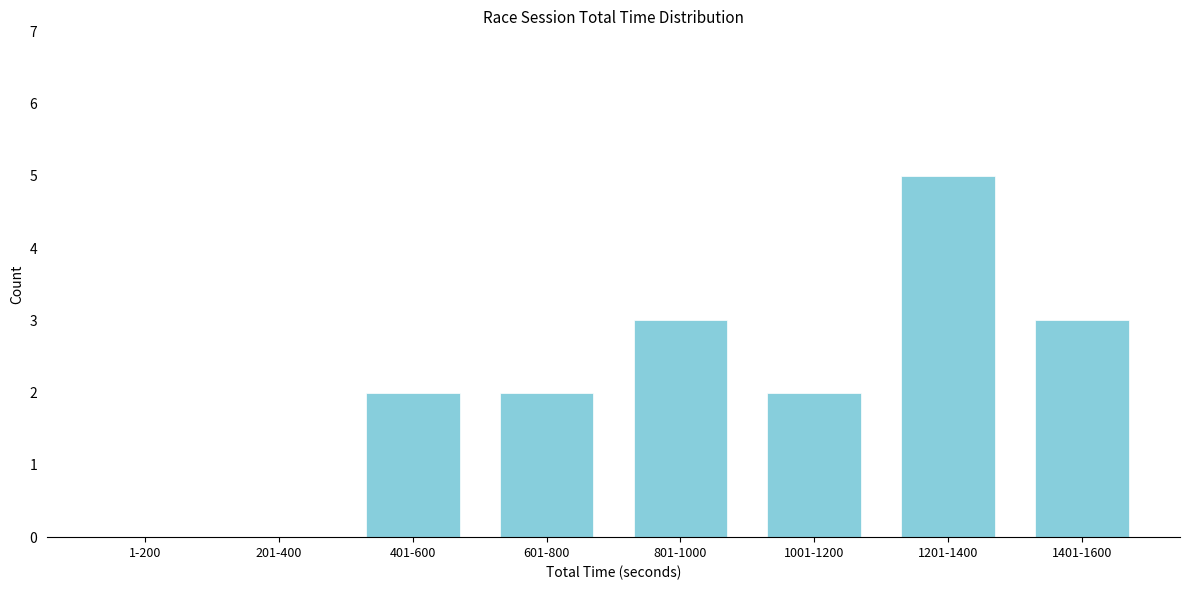

Reading right to left, list all the values displayed in this chart.

1401-1600=3	1201-1400=5	1001-1200=2	801-1000=3	601-800=2	401-600=2	201-400=0	1-200=0